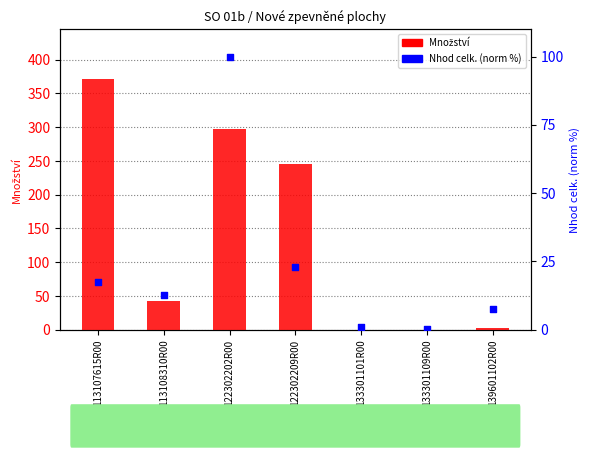

What are all the series names shown in the legend?

Množství, Nhod celk. (norm %)